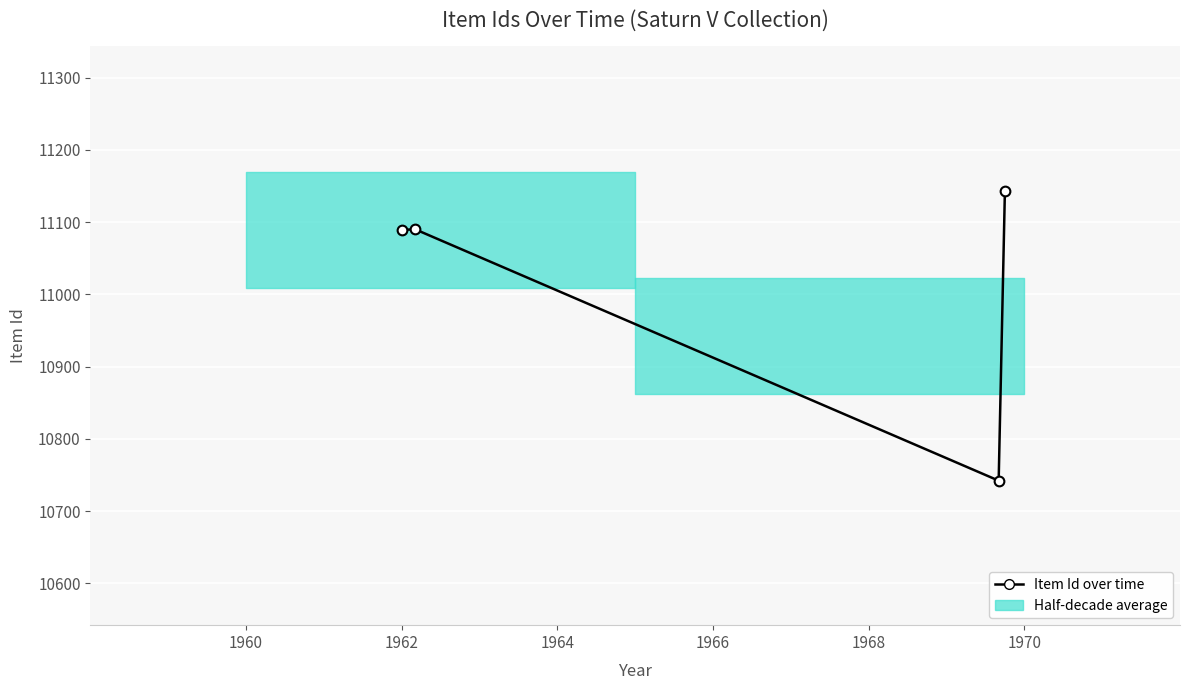

What is the sum of the values at 1960 and 1964?

21831